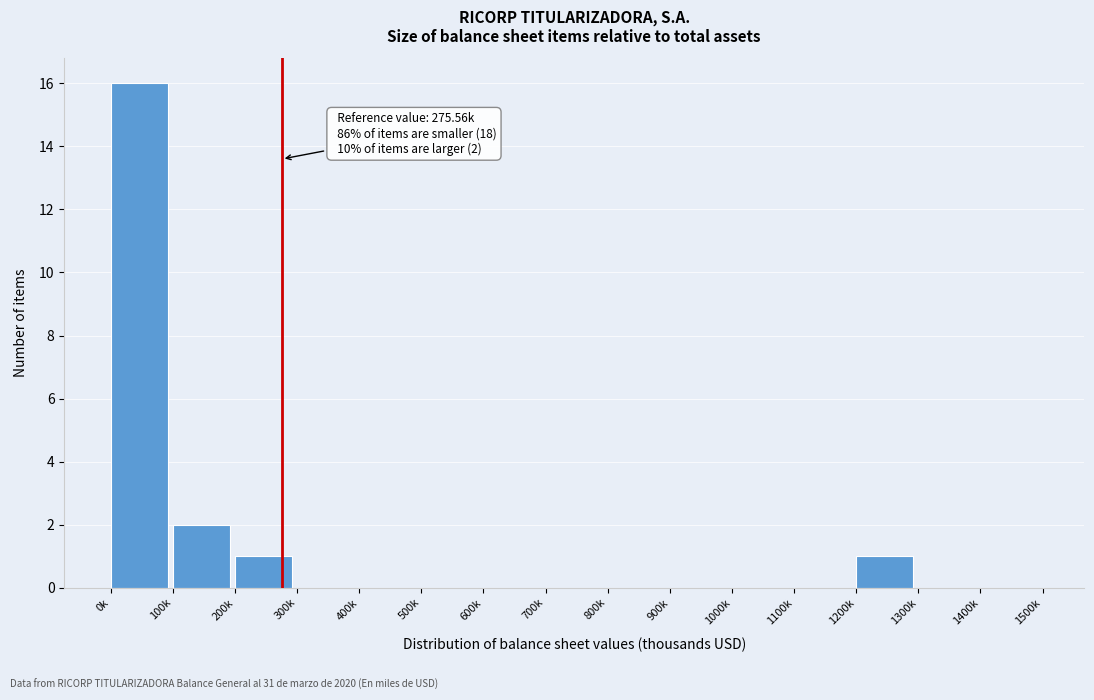

Reading right to left, extract all data points from this chart.

1400k=0	1300k=0	1200k=1	1100k=0	1000k=0	900k=0	800k=0	700k=0	600k=0	500k=0	400k=0	300k=0	200k=1	100k=2	0k=16